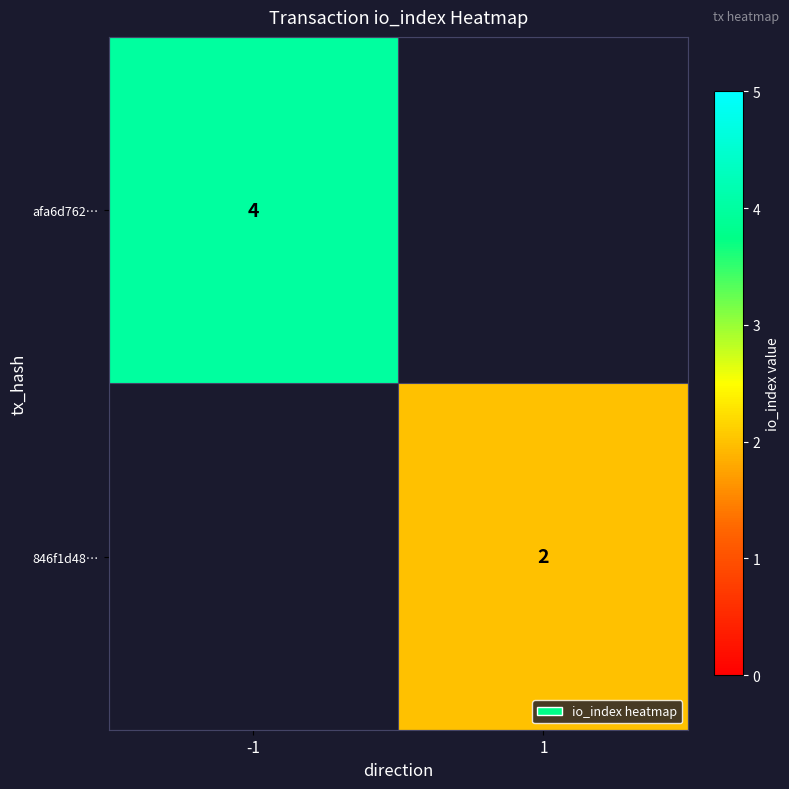

What is the smallest value displayed?

2.0